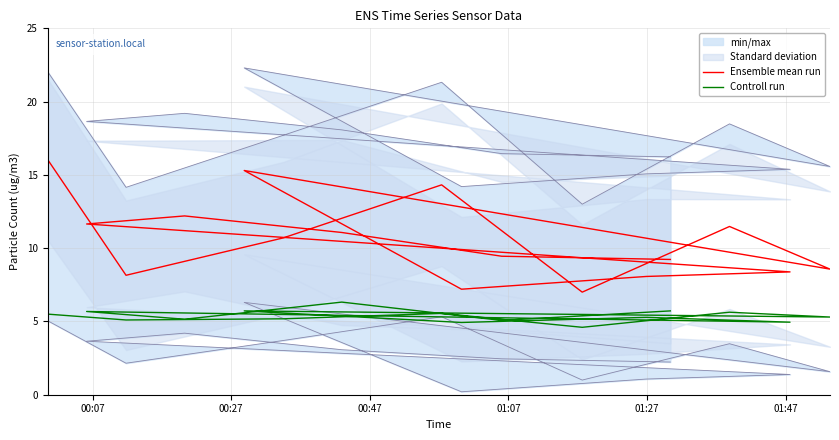

Which category has the lowest value in the Ensemble mean run series?

01:27